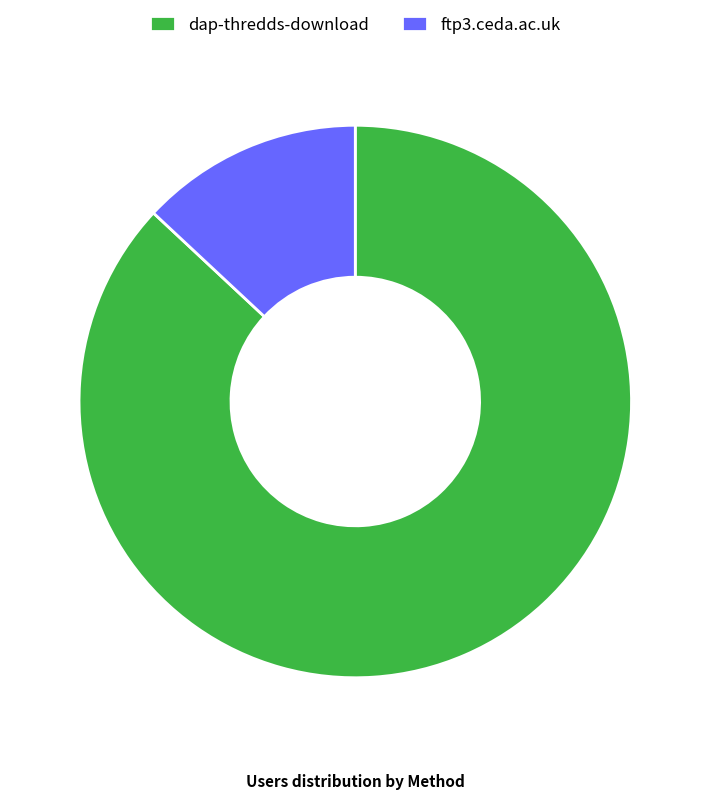

How many slices are in this pie chart?

2